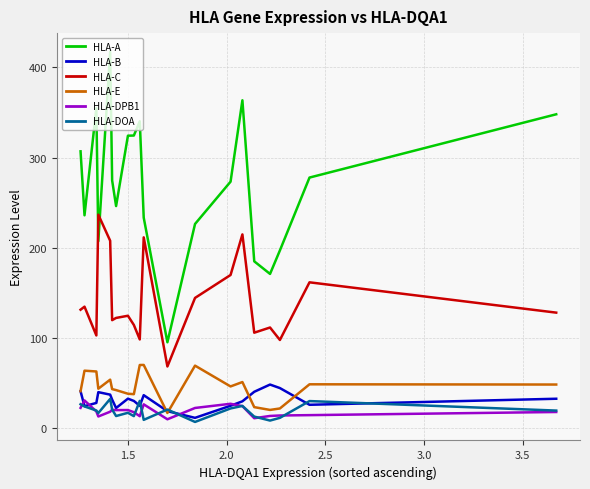

Which series has the largest total across all categories?

HLA-A